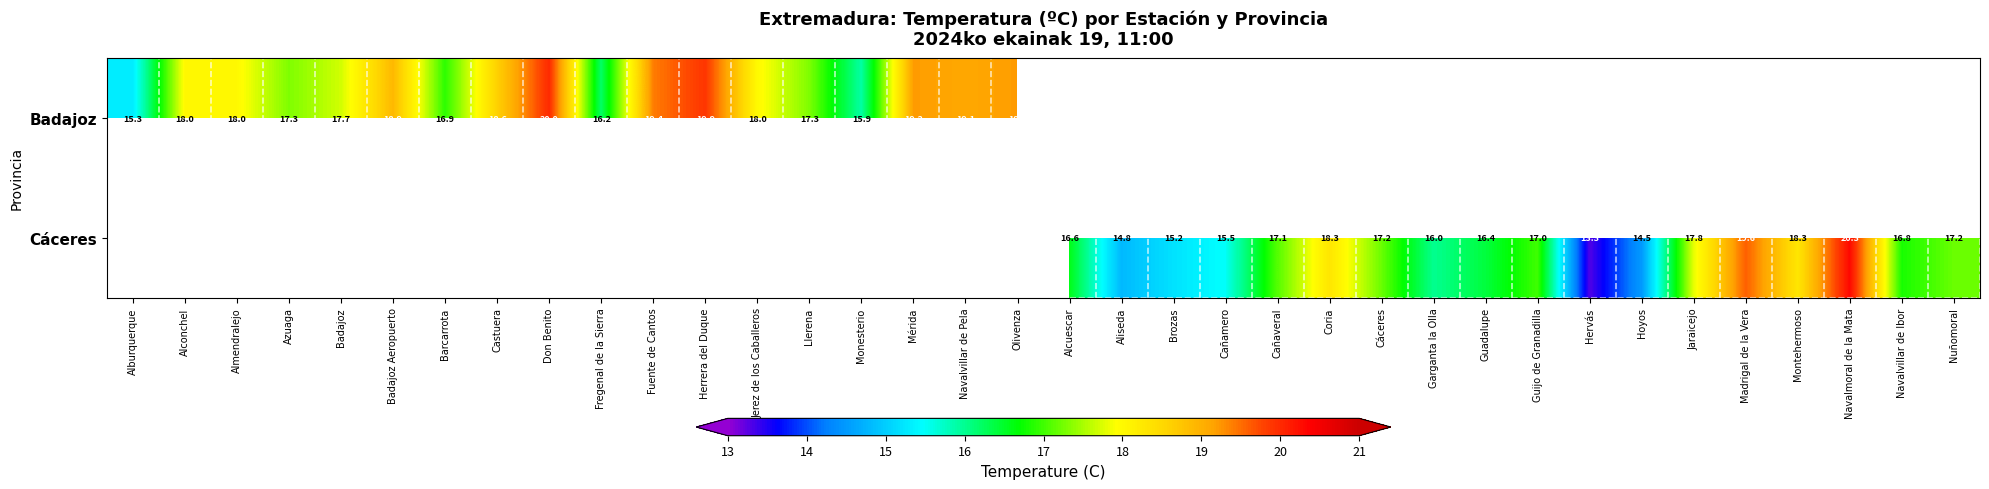

The value of Badajoz at Almendralejo is 18.0. True or false?

True